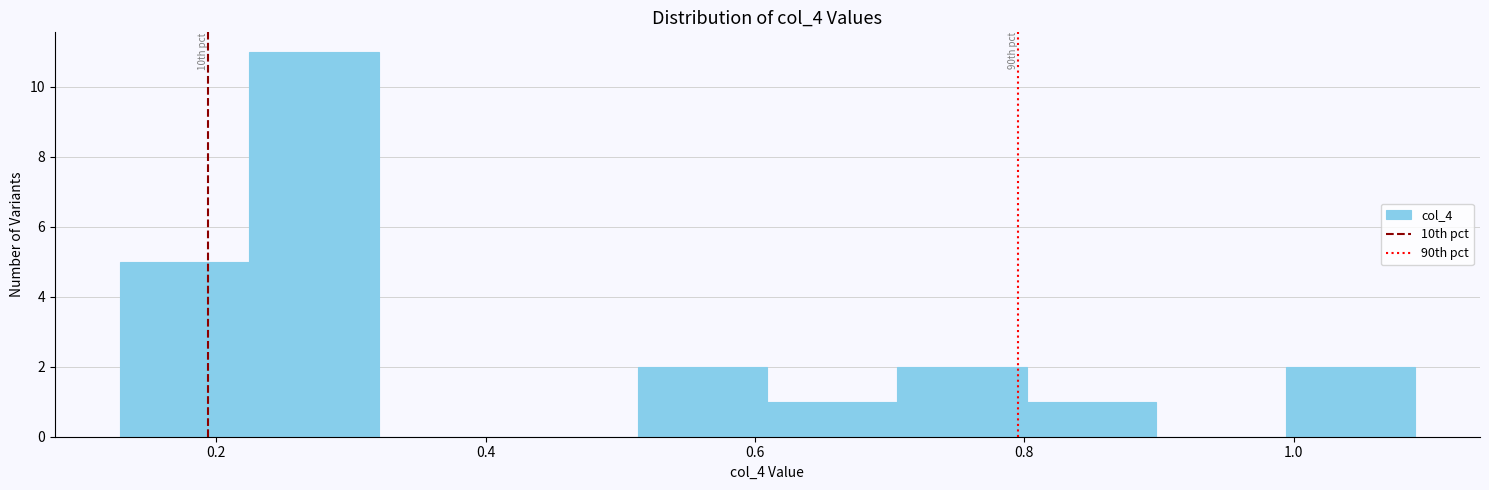

Which range on the x-axis has the tallest bar?

0.22 to 0.32